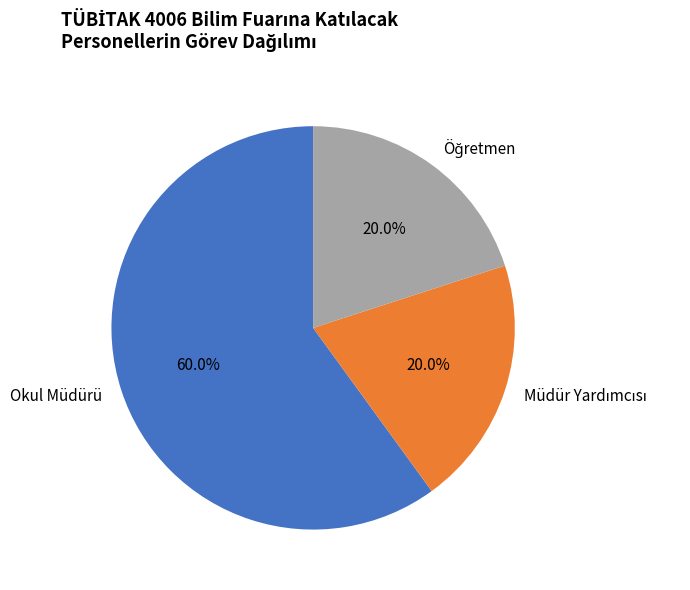

Which slice represents more than half of the pie?

Okul Müdürü